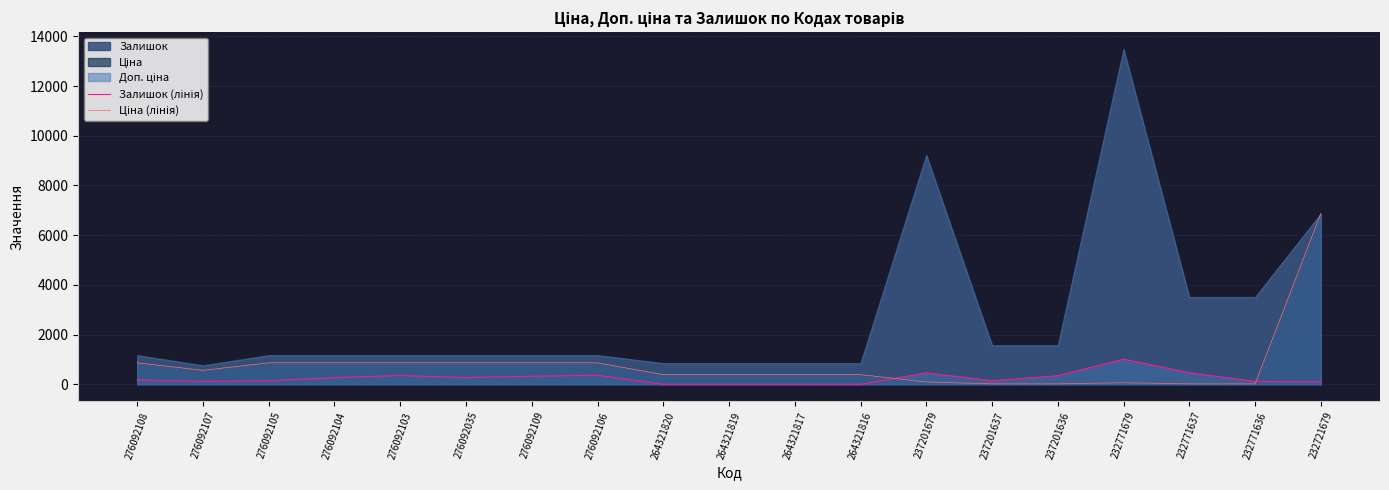

Is the value of Ціна (лінія) at 232771636 greater than the value of Залишок (лінія) at 276092105?

No